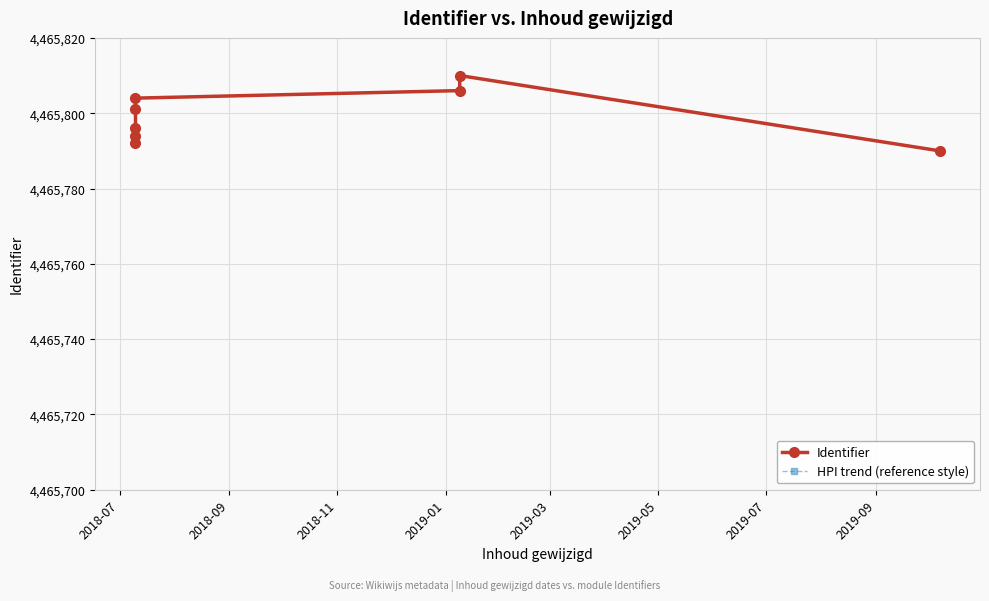

How many values in the Identifier series are below 4465801?

4